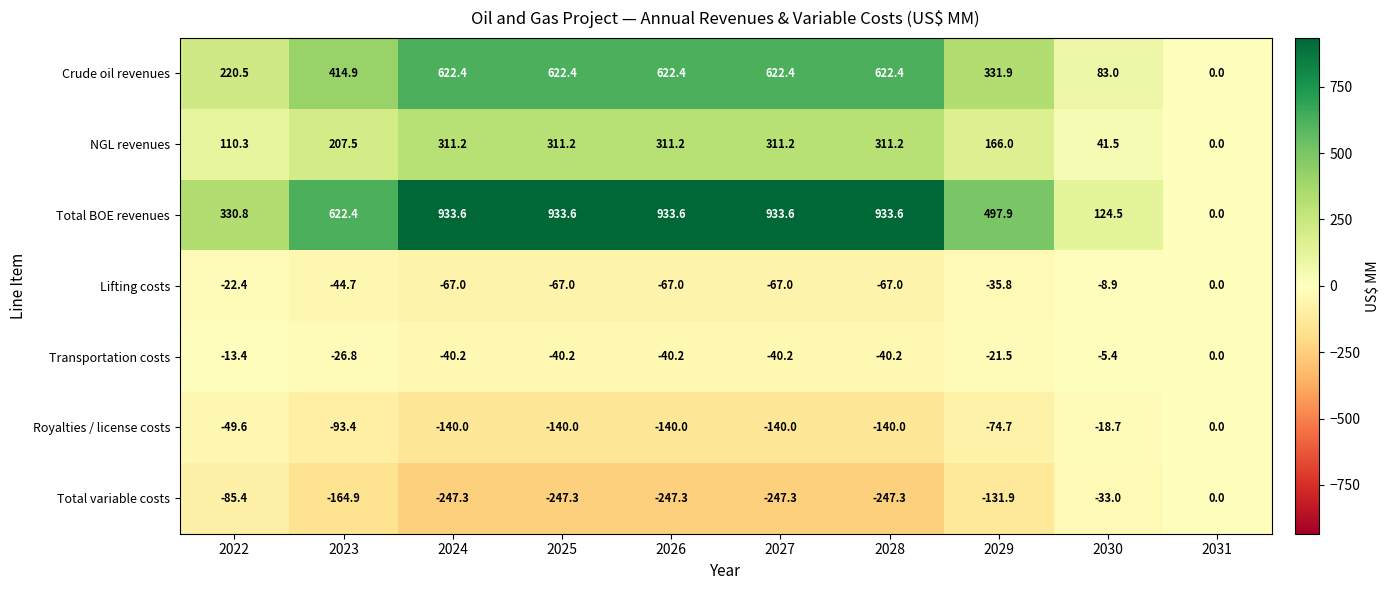

What is the sum of the NGL revenues values at 2029 and 2028?

477.2